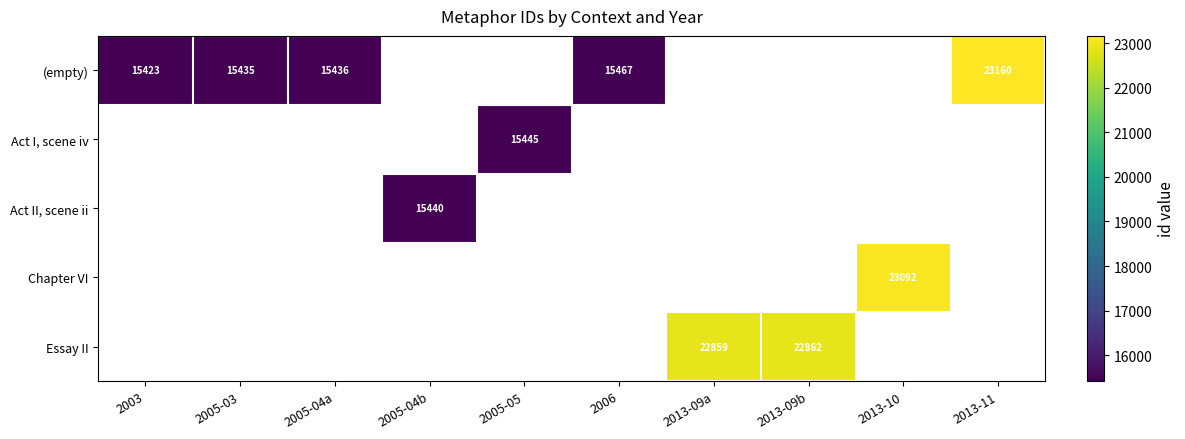

Which category has the lowest value across all series?

2003